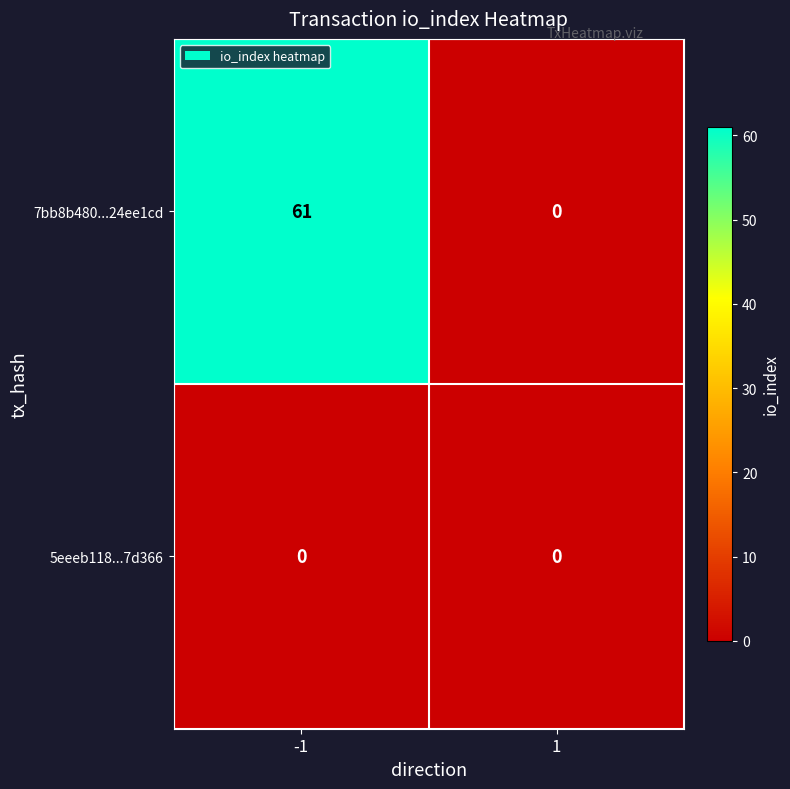

Reading left to right, transcribe all the data shown in this chart.

7bb8b480...24ee1cd: -1=61	1=0
5eeeb118...7d366: -1=0	1=0